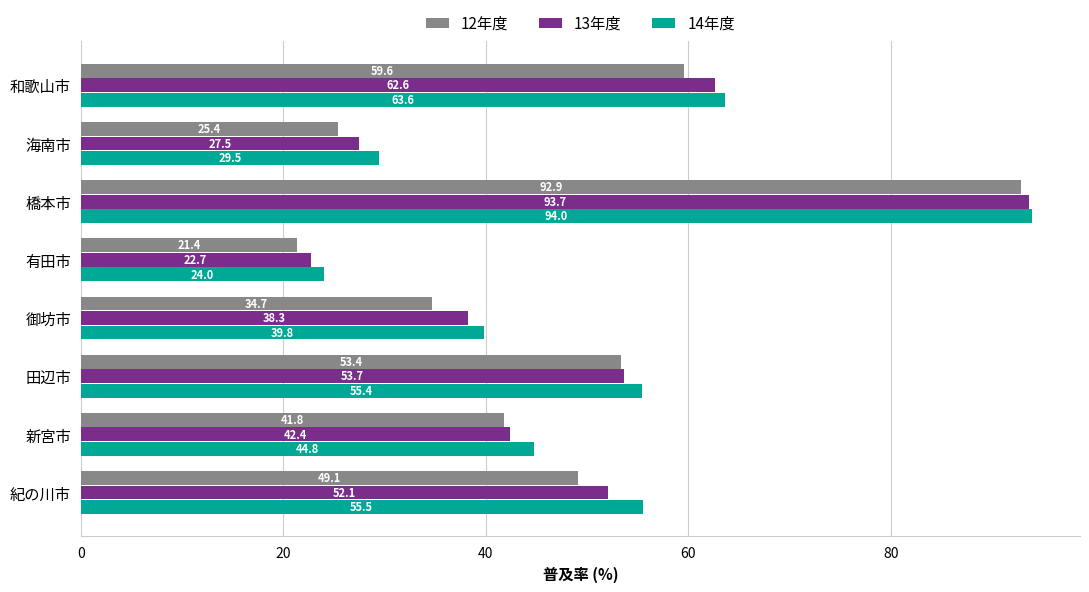

What is the greatest value displayed?

94.0